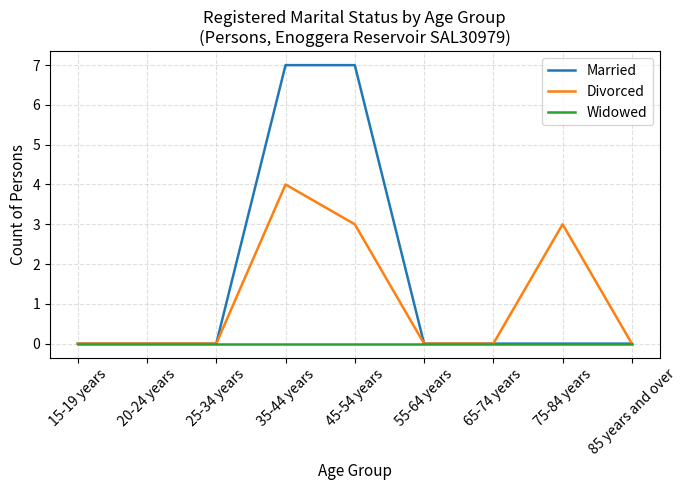

What is the difference between the highest and lowest values at 45-54 years?

7